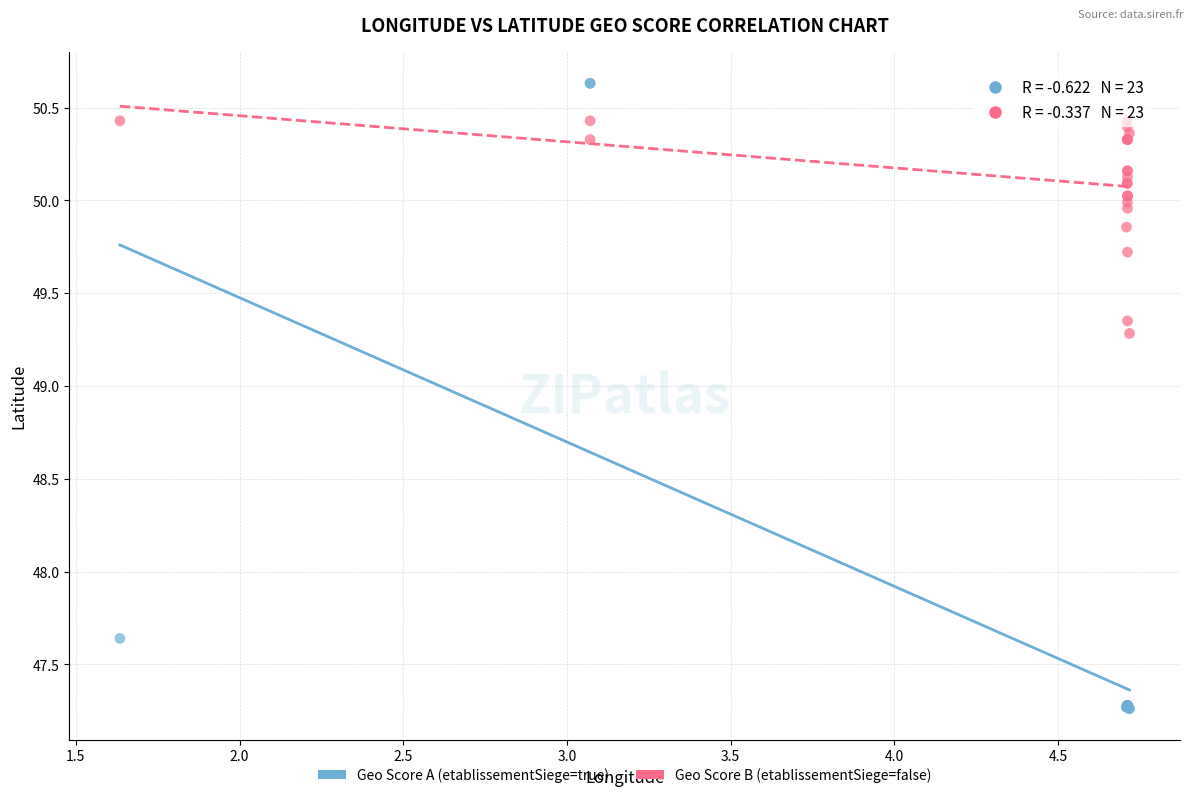

What are all the series names shown in the legend?

Geo Score A (etablissementSiege=true), Geo Score B (etablissementSiege=false)